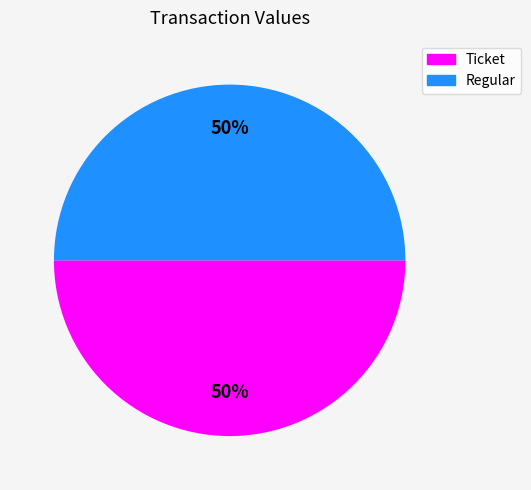

Count the number of slices in the pie.

2